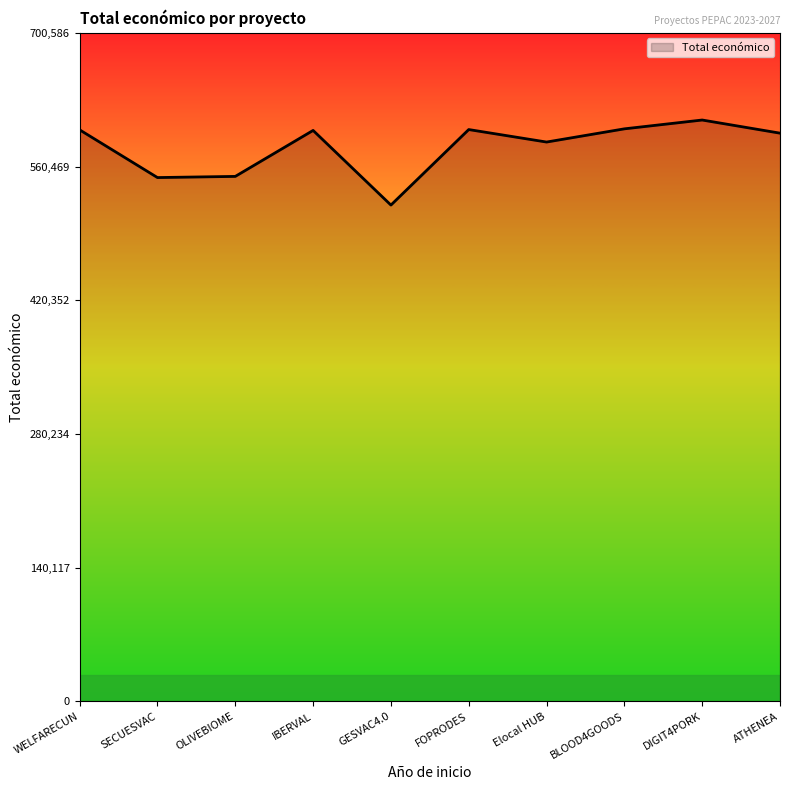

What is the minimum value shown in the chart?

520062